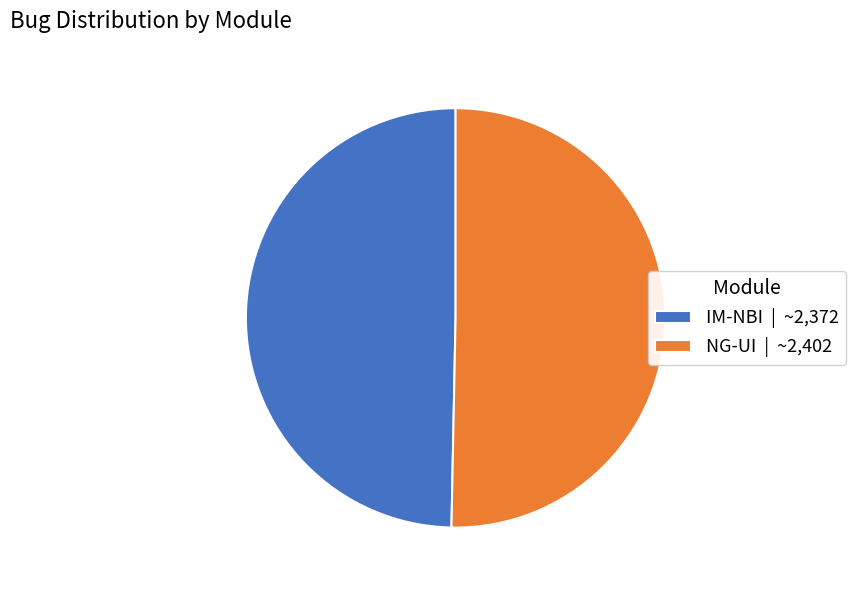

The IM-NBI slice represents 43% of the pie. True or false?

False